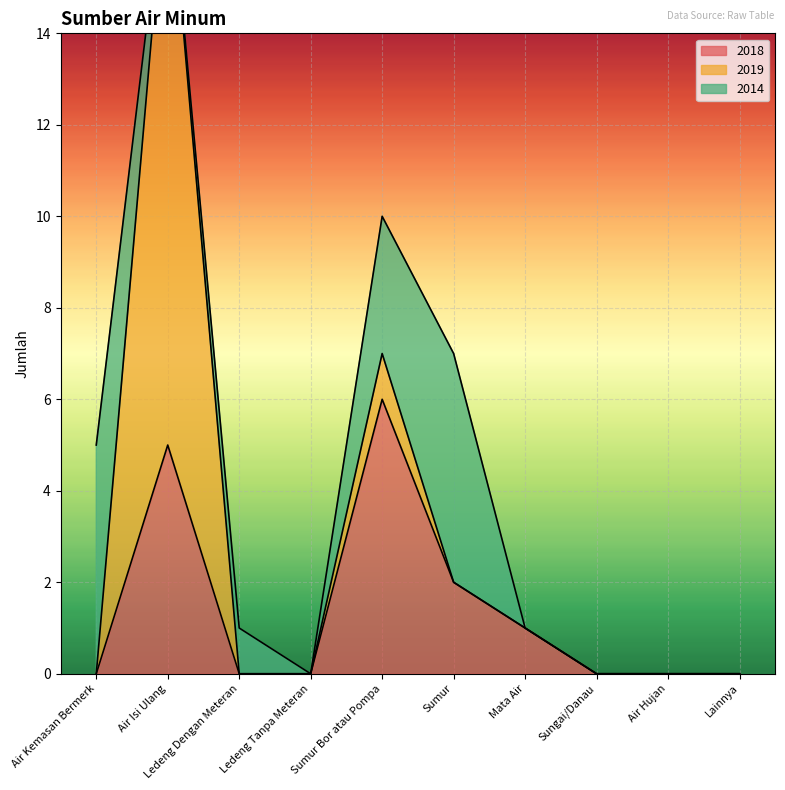

How many distinct data groups are displayed?

3